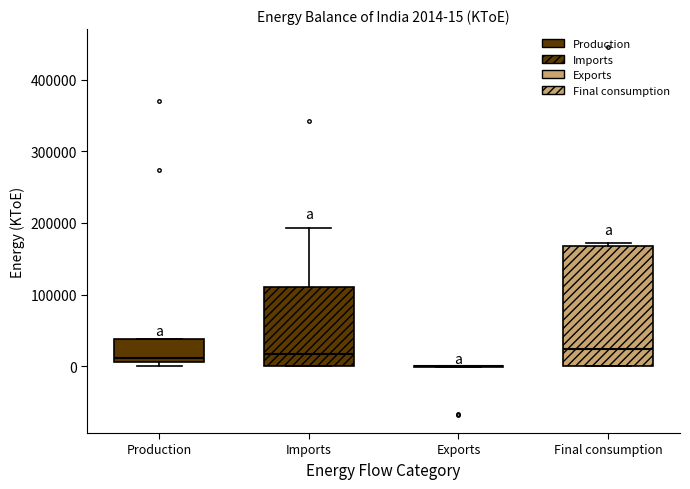

Comparing the boxes themselves (not the whiskers), which one is the tallest?

Final consumption